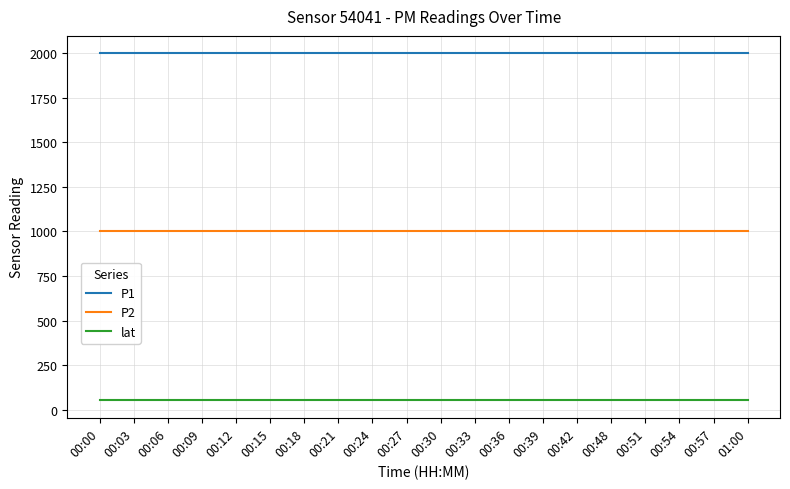

True or false: lat and P1 intersect in this chart.

False